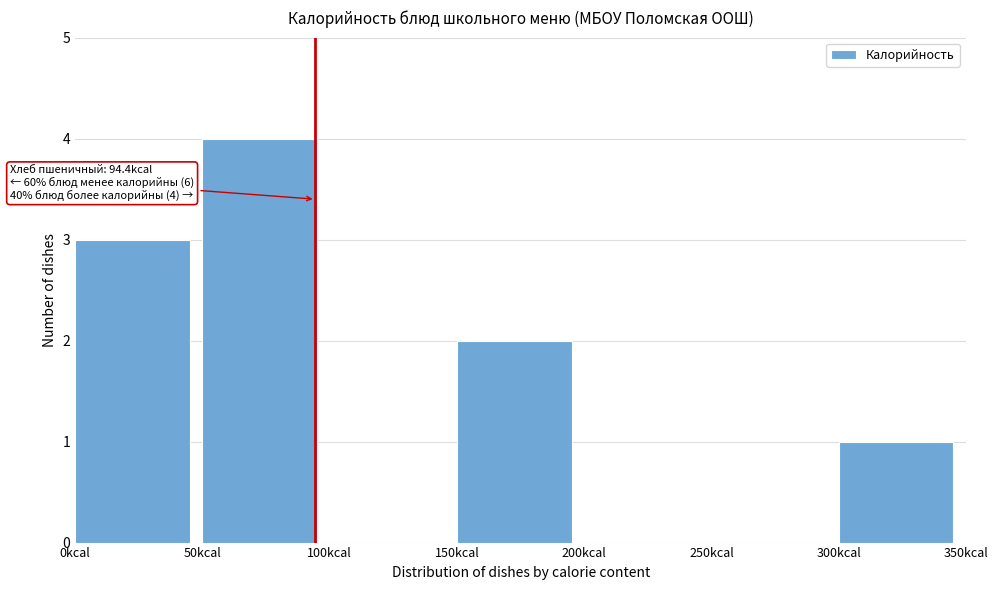

Over which range of the x-axis is the bar tallest?

50 to 100